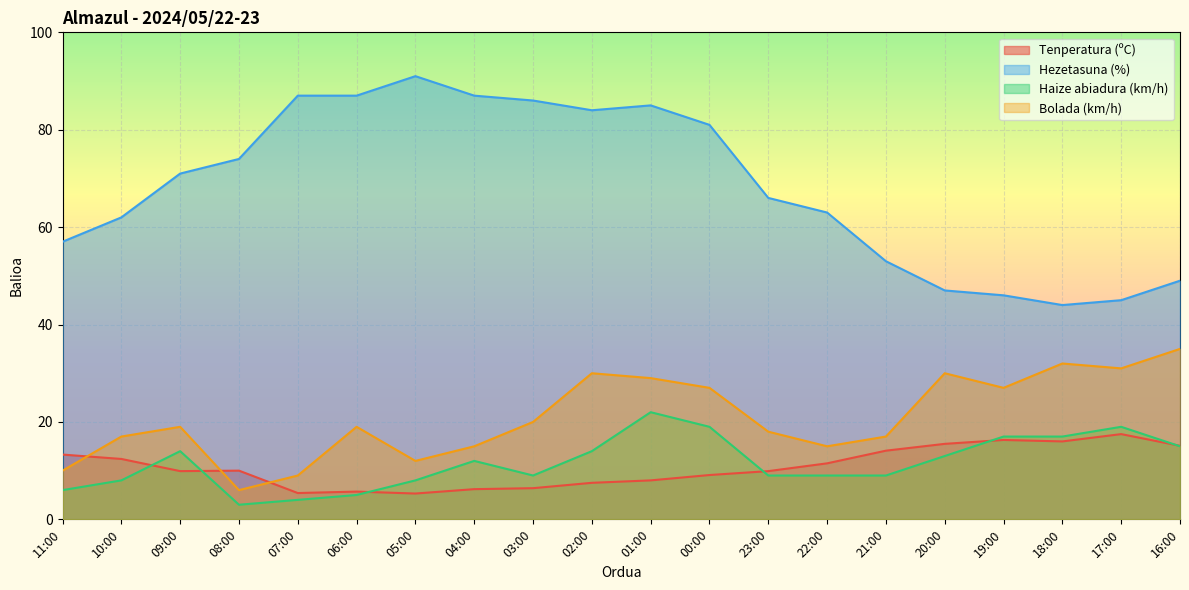

In Tenperatura (ºC), how many points are lower than both neighbors (excluding endpoints)?

4